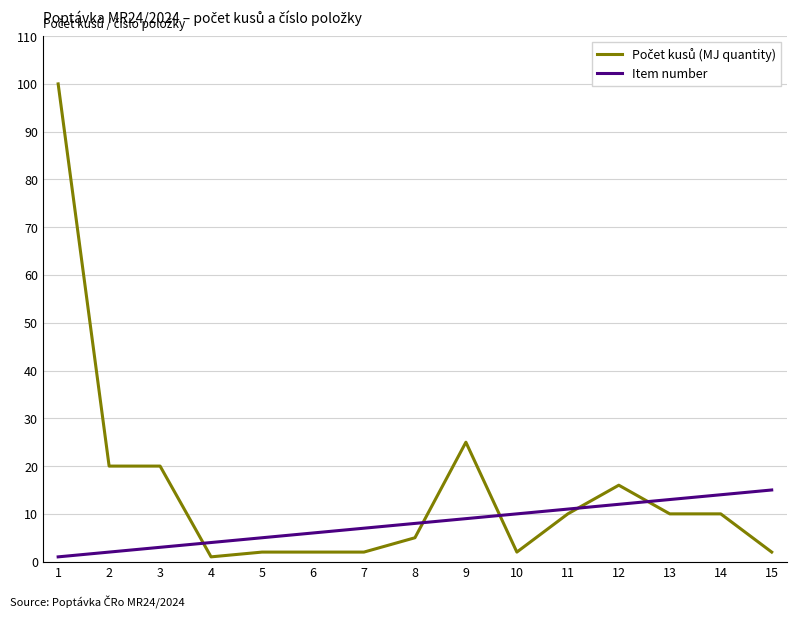

Is it true that Item number equals 4 at 9?

False